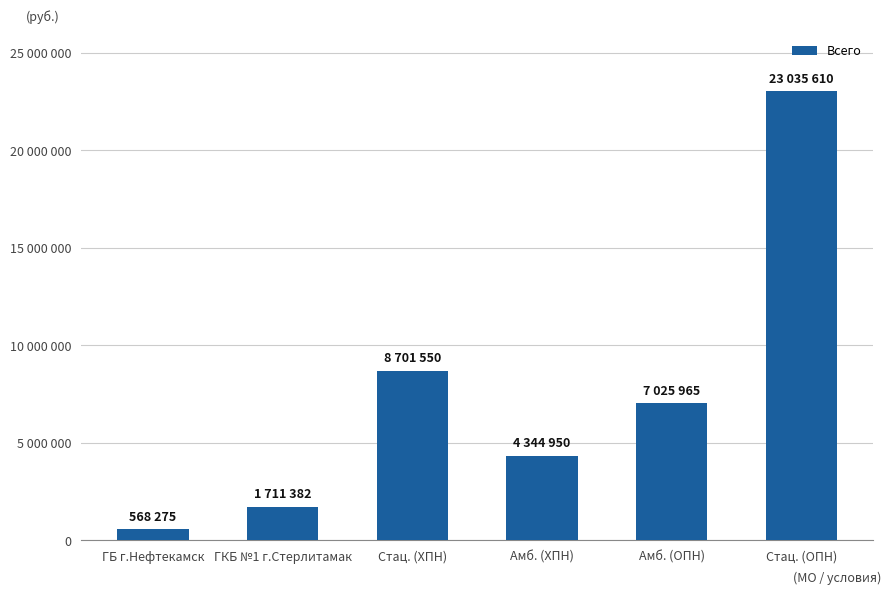

What position from the right is Стац. (ОПН)?

1